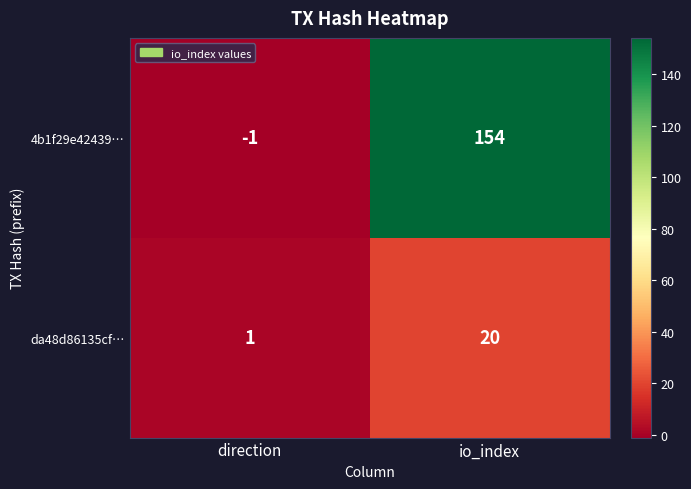

Which category has the lowest value across all series?

direction